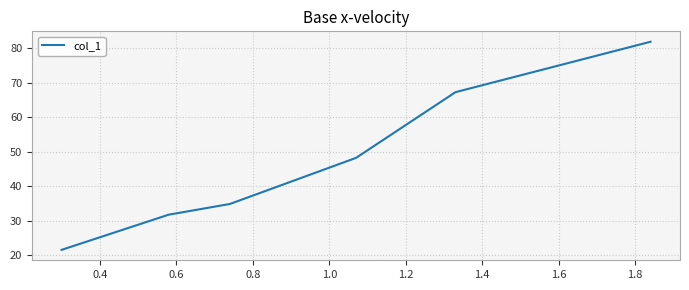

Reading left to right, list all the values displayed in this chart.

21.5	31.7	34.8	48.2	67.3	82.0